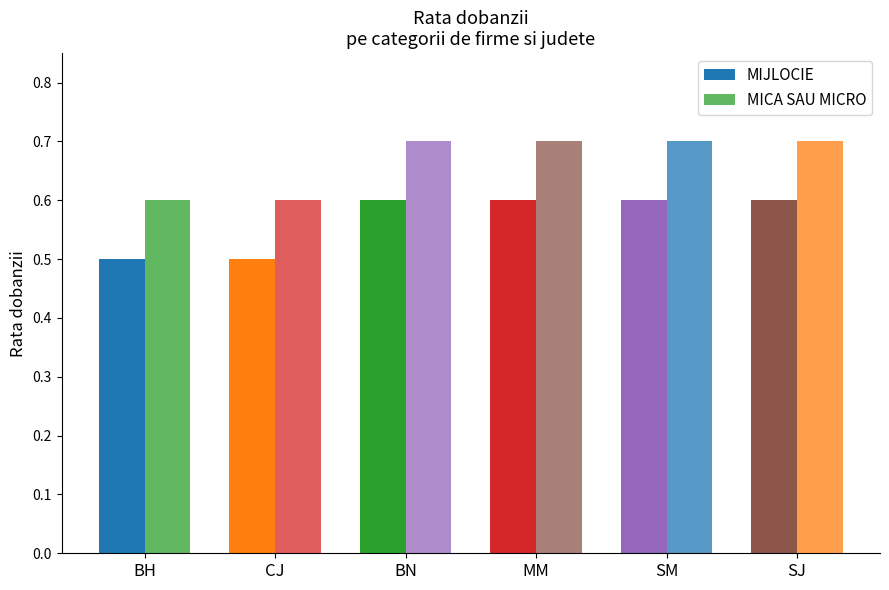

What is the average value of the MIJLOCIE series?

0.6